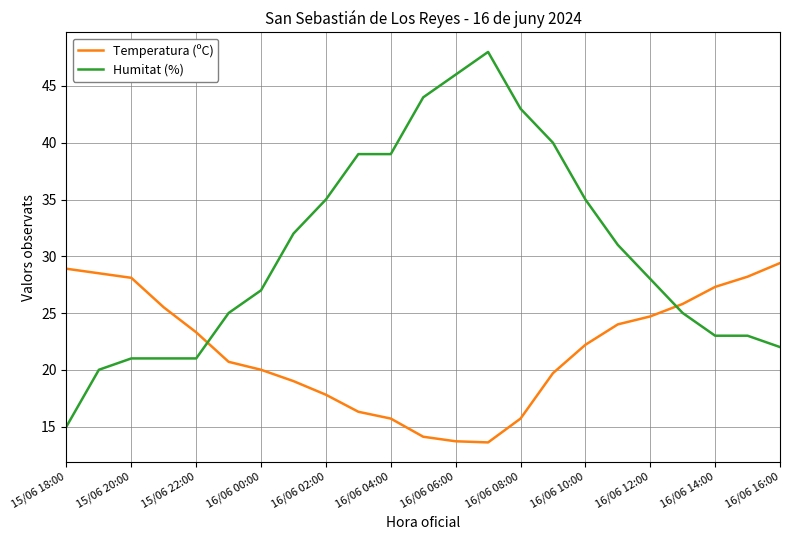

Which series has the largest total across all categories?

Humitat (%)